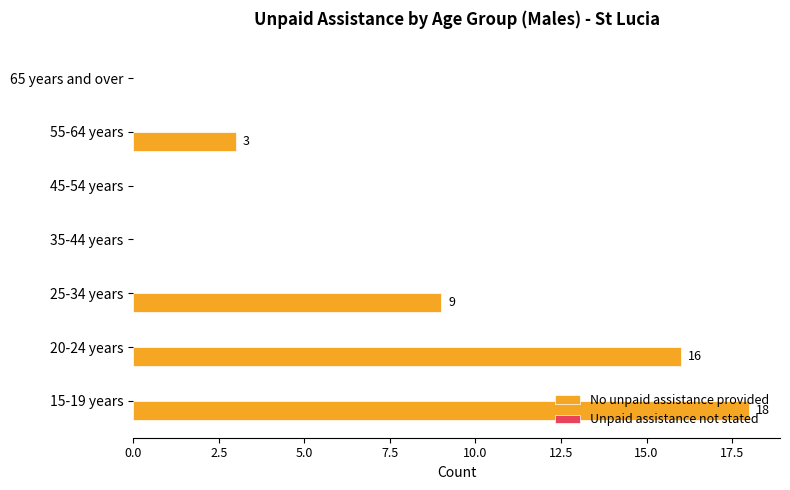

What is the change in value from 25-34 years to 65 years and over?

-9